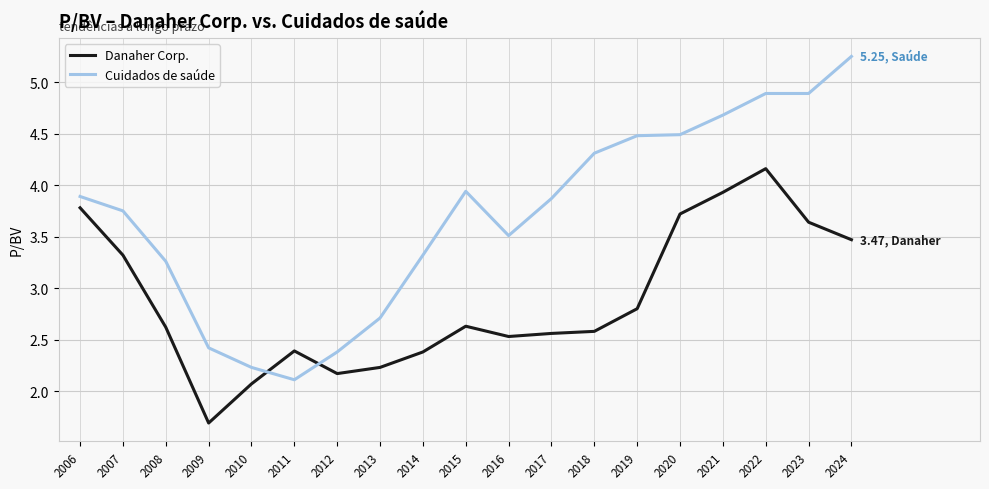

True or false: Danaher Corp. has more than 0 interior local peaks.

True